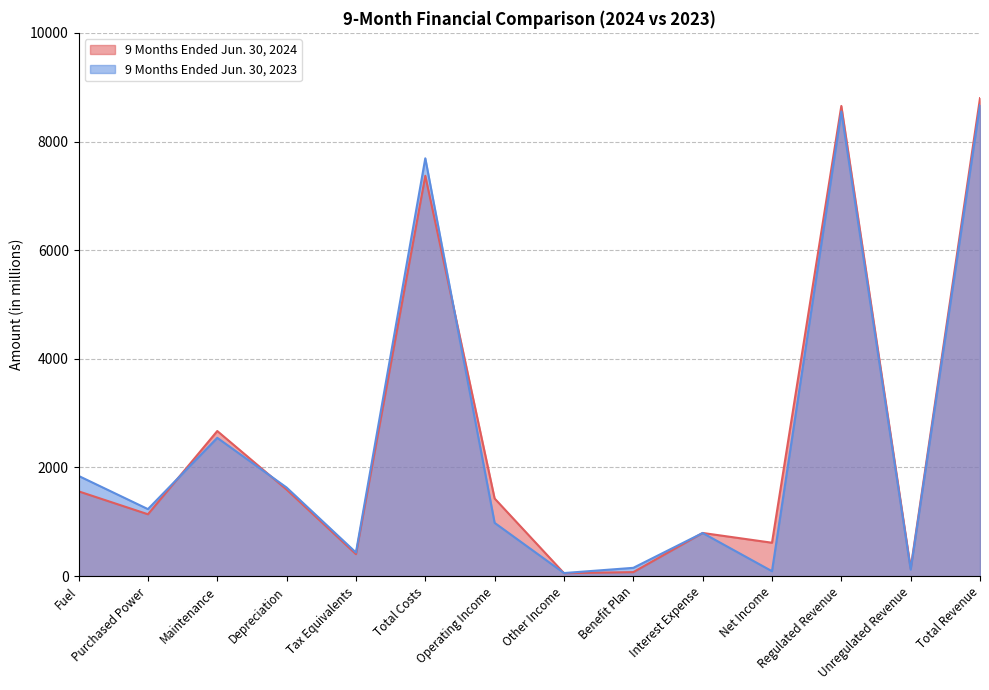

Where is 9 Months Ended Jun. 30, 2023 nearest to the value 4364?

Maintenance